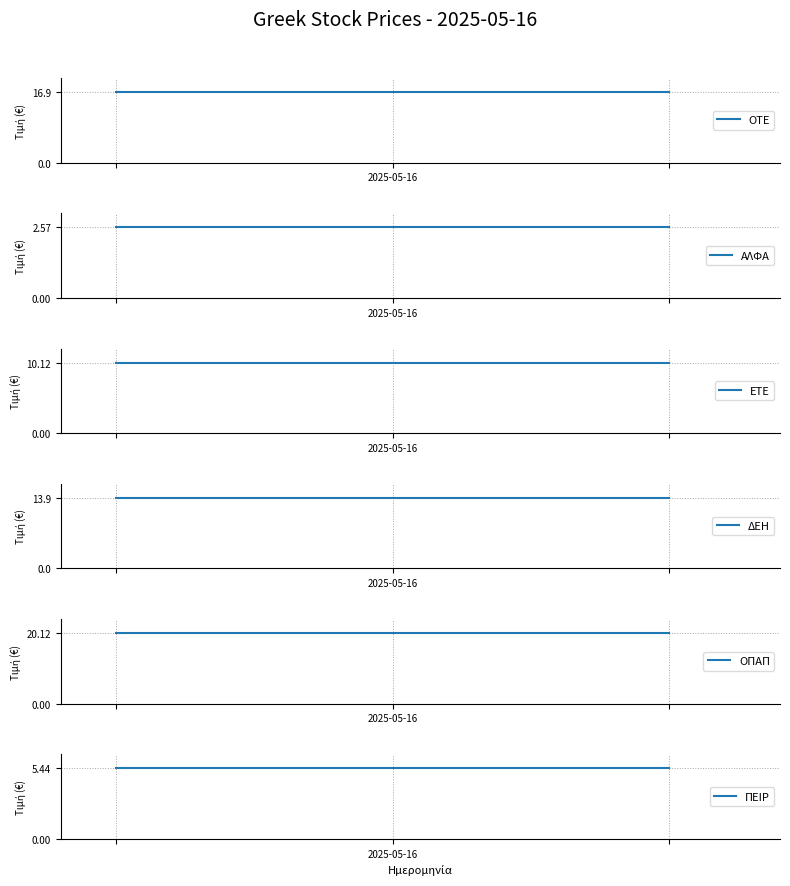

How many lines are shown in the chart?

6